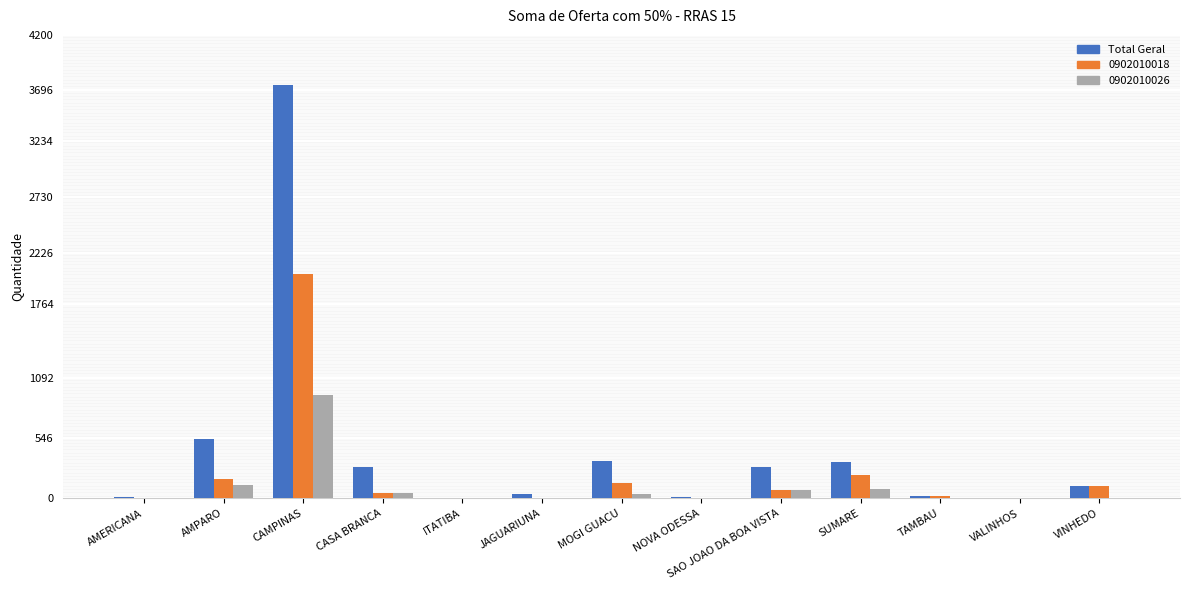

Is it true that Total Geral equals 534 at AMPARO?

True